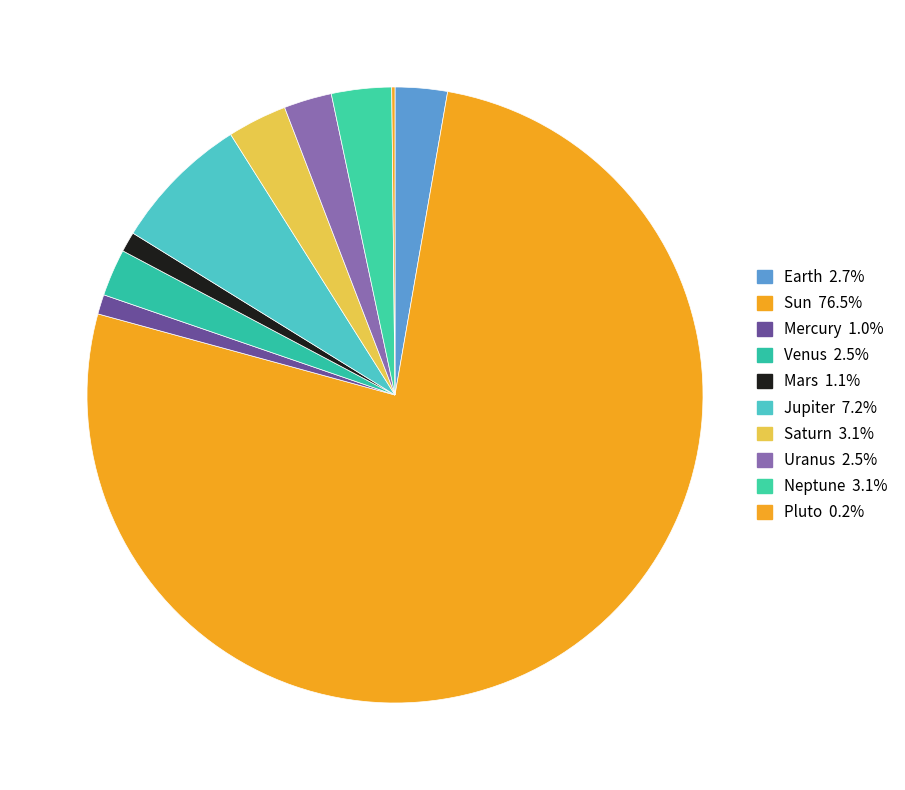

What is the smallest slice in the pie chart?

Pluto